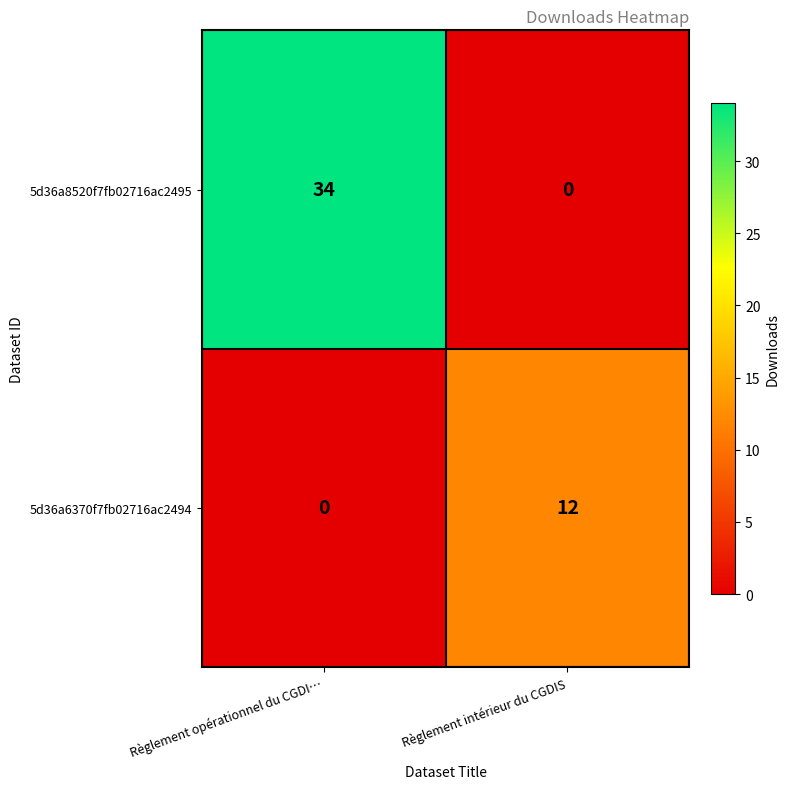

List the labels in order of 5d36a6370f7fb02716ac2494 value, smallest first.

Règlement opérationnel du CGDI…, Règlement intérieur du CGDIS